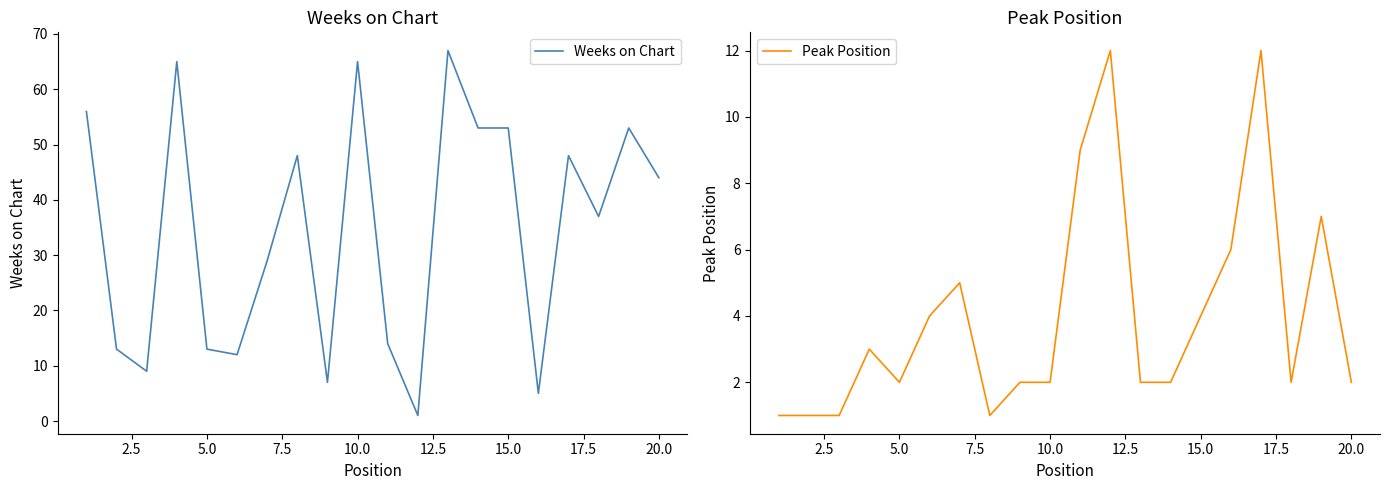

Is it true that Peak Position equals 2 at 10.0?

True